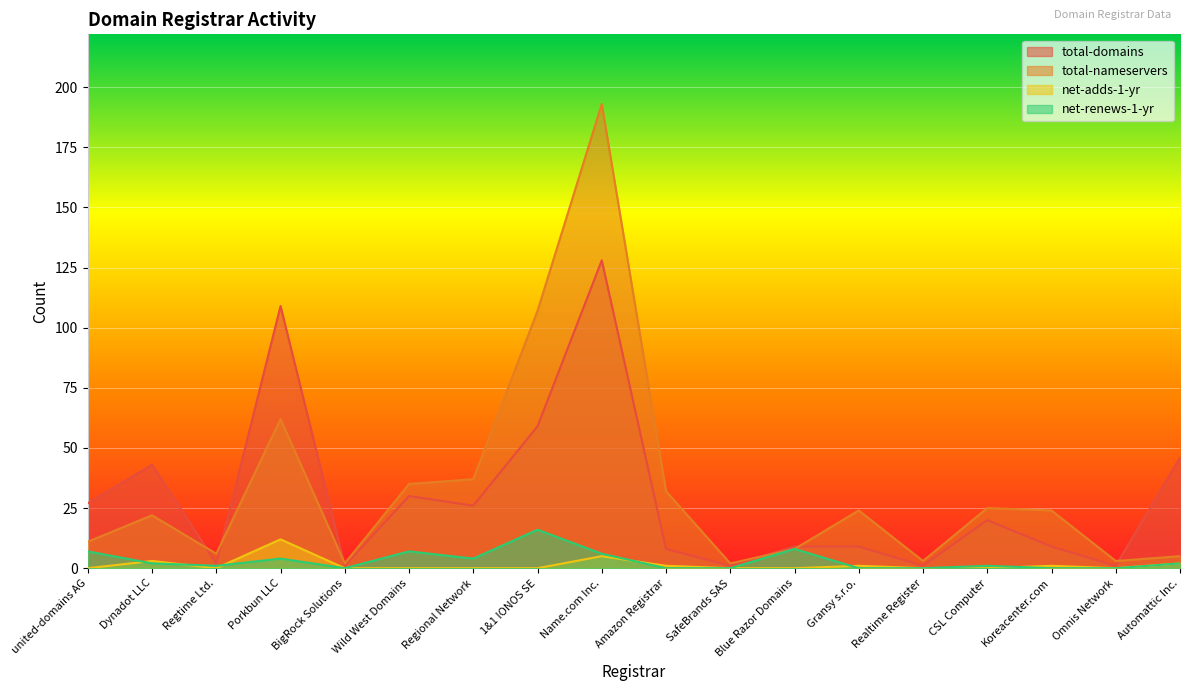

Count the number of categories in the chart.

18